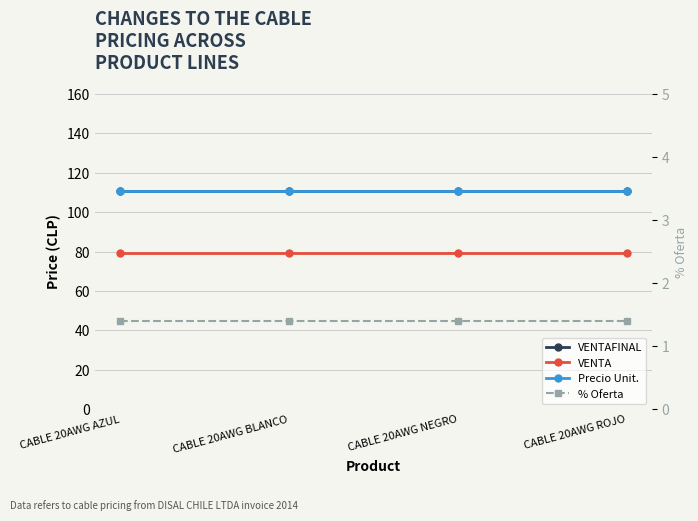

Is the value of VENTAFINAL at CABLE 20AWG BLANCO greater than the value of Precio Unit. at CABLE 20AWG ROJO?

No